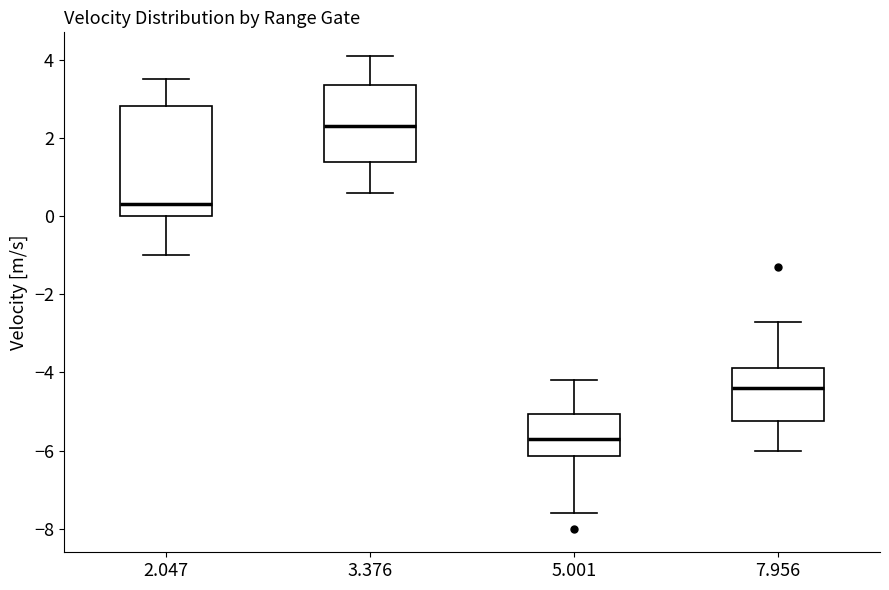

Reading left to right, read every box against the y-axis: the position of its median line, the range the box covers, and the ends of its whiskers. The values are not printed on the chart, so give them approximately, as read against the axis.

2.047: median 0.4, box 0.0 to 2.8, whiskers -1.0 to 3.6
3.376: median 2.4, box 1.4 to 3.4, whiskers 0.6 to 4.2
5.001: median -5.6, box -6.2 to -5.0, whiskers -7.6 to -4.2
7.956: median -4.4, box -5.2 to -3.8, whiskers -6.0 to -2.6